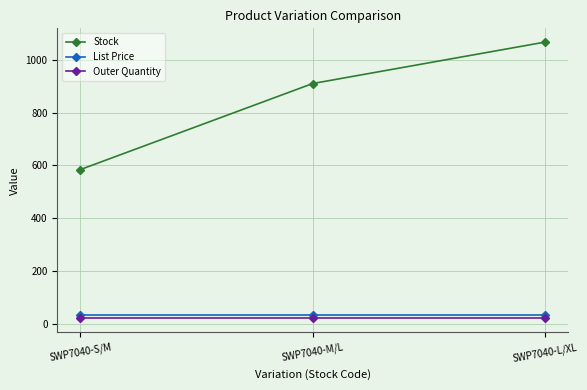

What is the minimum value shown in the chart?

20.0